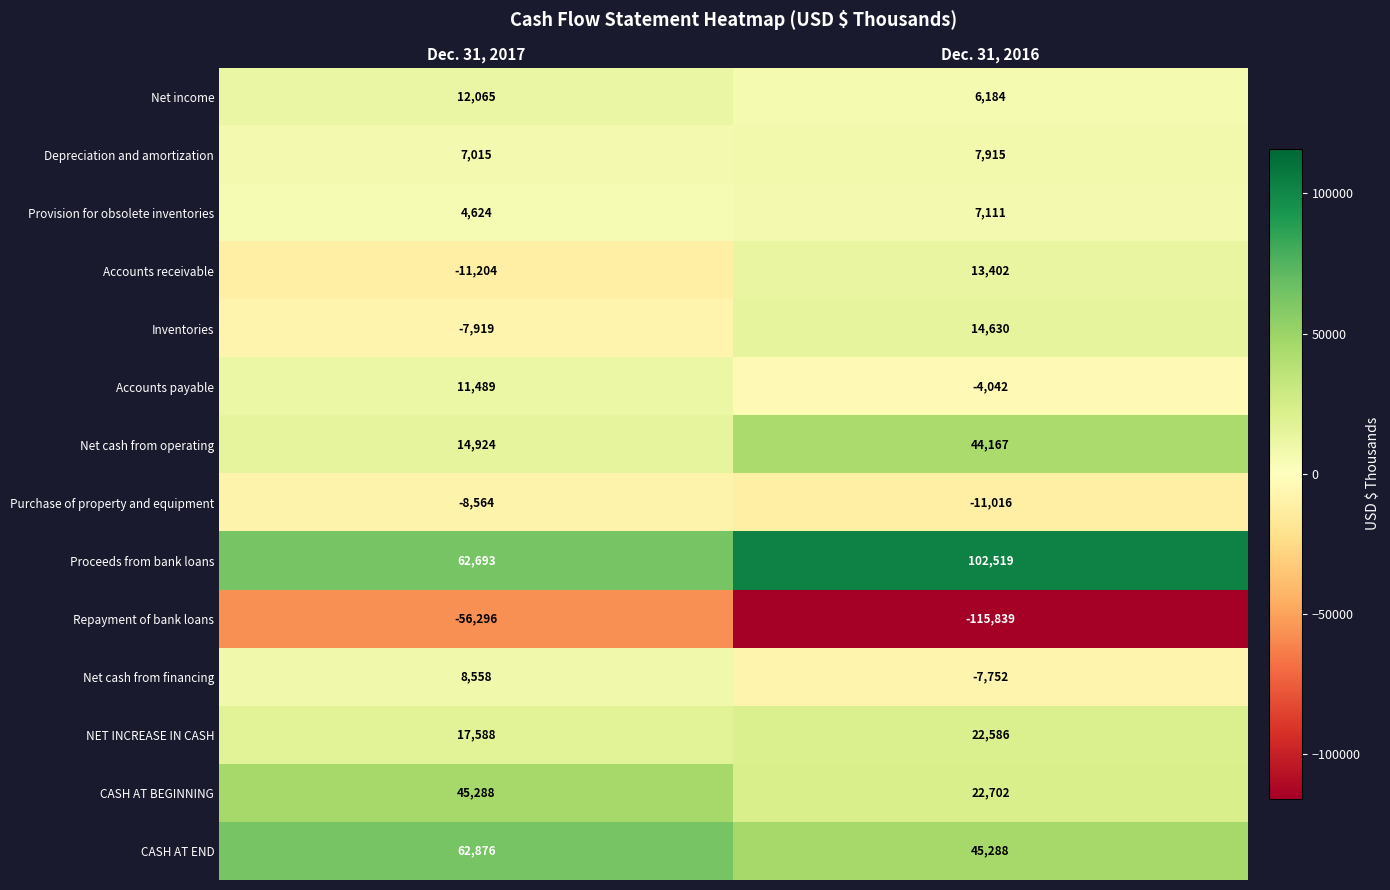

Reading left to right, transcribe all the data shown in this chart.

Net income: 12065	6184
Depreciation and amortization: 7015	7915
Provision for obsolete inventories: 4624	7111
Accounts receivable: -11204	13402
Inventories: -7919	14630
Accounts payable: 11489	-4042
Net cash from operating: 14924	44167
Purchase of property and equipment: -8564	-11016
Proceeds from bank loans: 62693	102519
Repayment of bank loans: -56296	-115839
Net cash from financing: 8558	-7752
NET INCREASE IN CASH: 17588	22586
CASH AT BEGINNING: 45288	22702
CASH AT END: 62876	45288